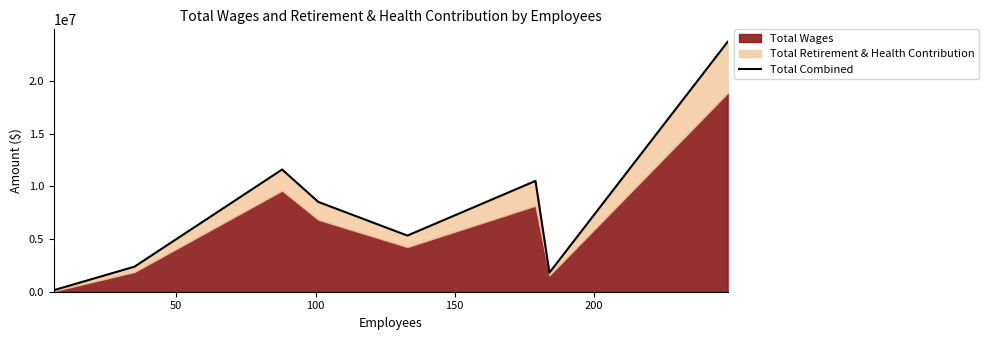

Reading right to left, extract all data points from this chart.

23722416	1807334	10519561	5330458	8524350	11601418	2380823	143930